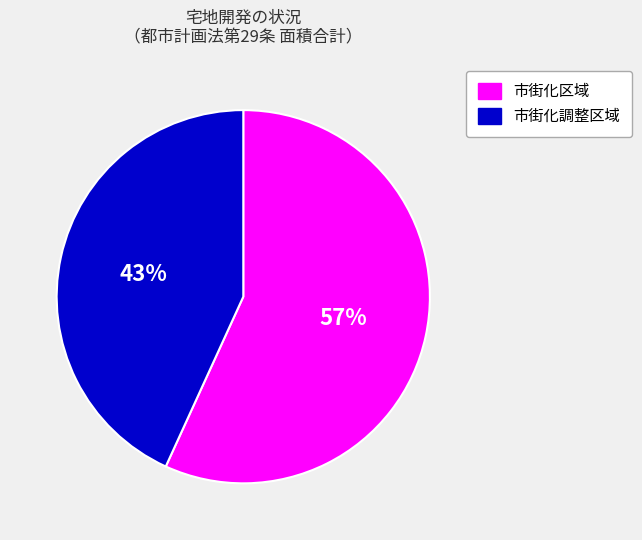

Do 市街化区域 and 市街化調整区域 together represent more than half of the pie?

Yes